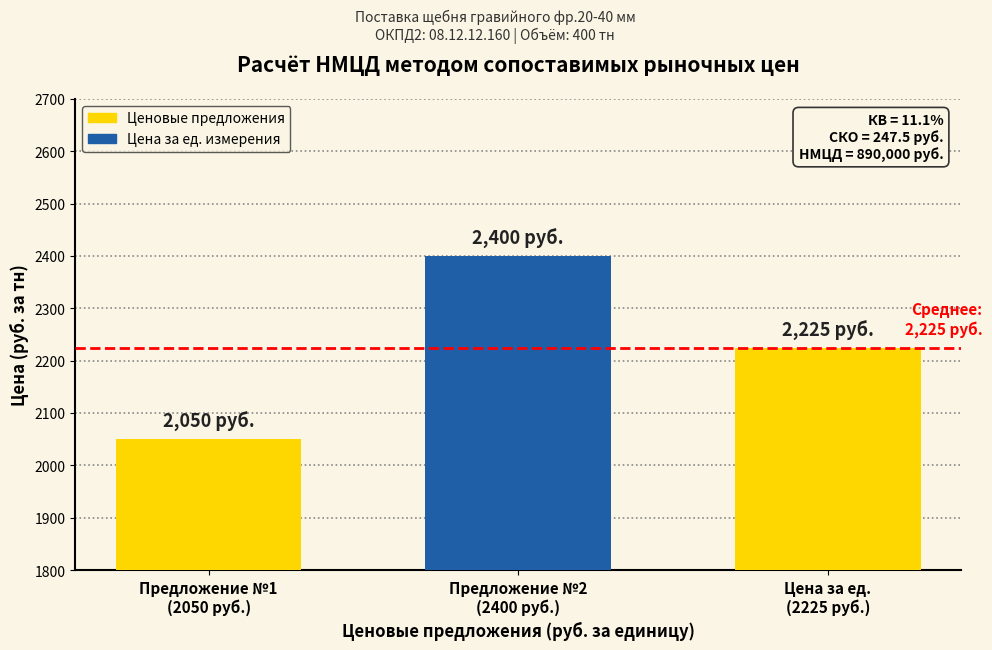

Reading left to right, transcribe all the data shown in this chart.

2050	2400	2225